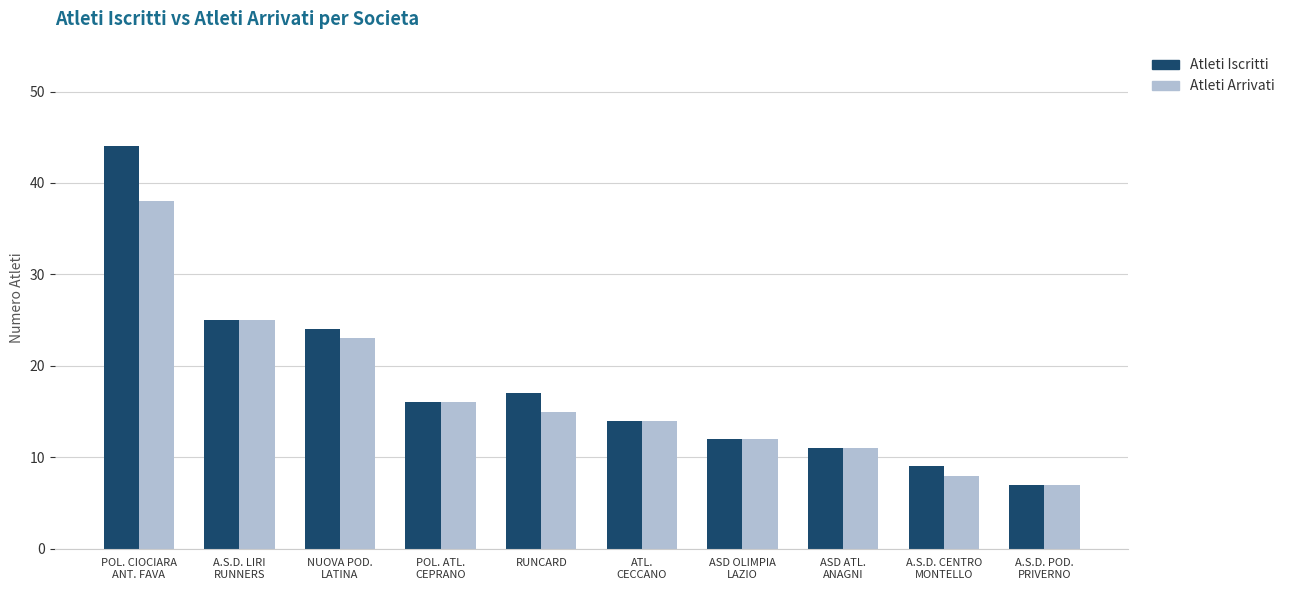

Which series changed the most between A.S.D. LIRI
RUNNERS and A.S.D. CENTRO
MONTELLO?

Atleti Arrivati